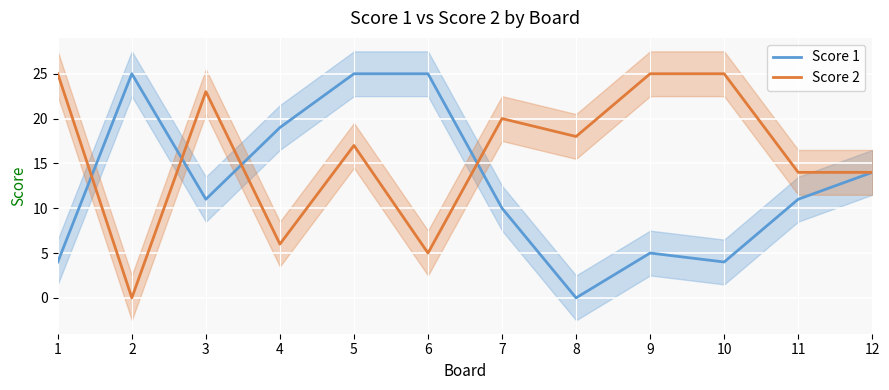

What are all the series names shown in the legend?

Score 1, Score 2